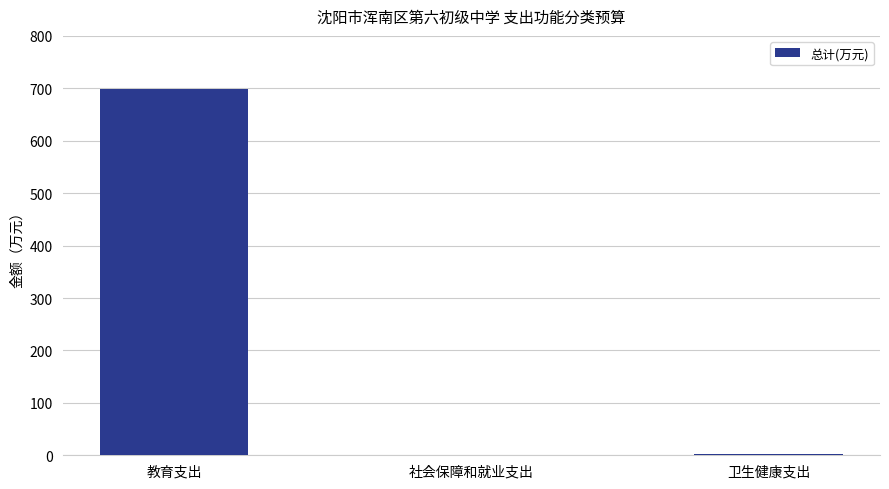

What is the greatest value displayed?

698.2